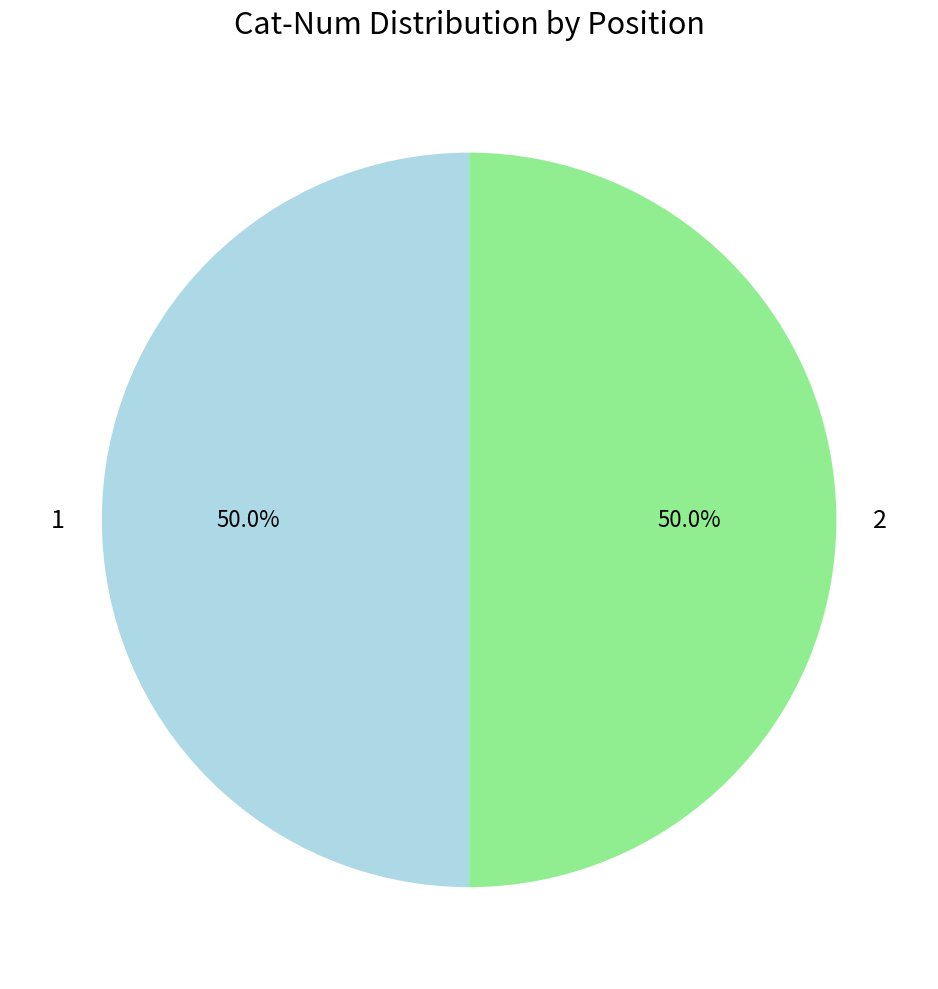

Count the number of slices in the pie.

2